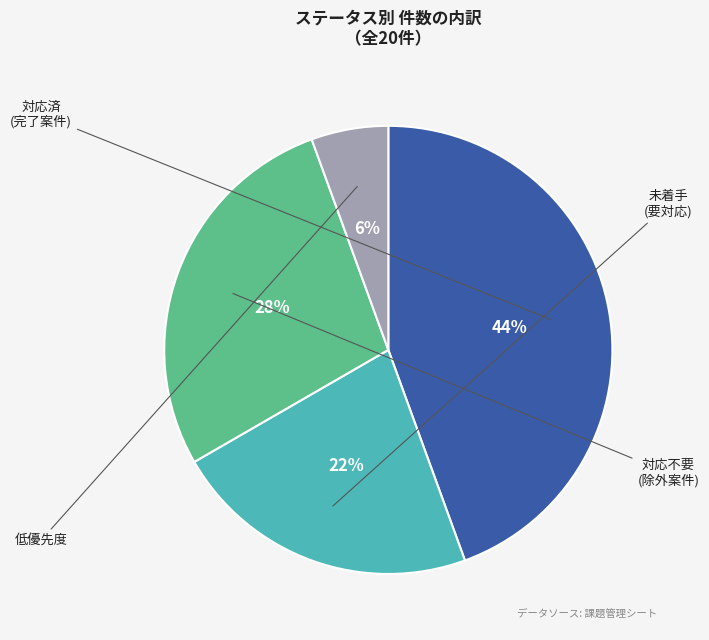

Is there a majority slice in this chart?

No